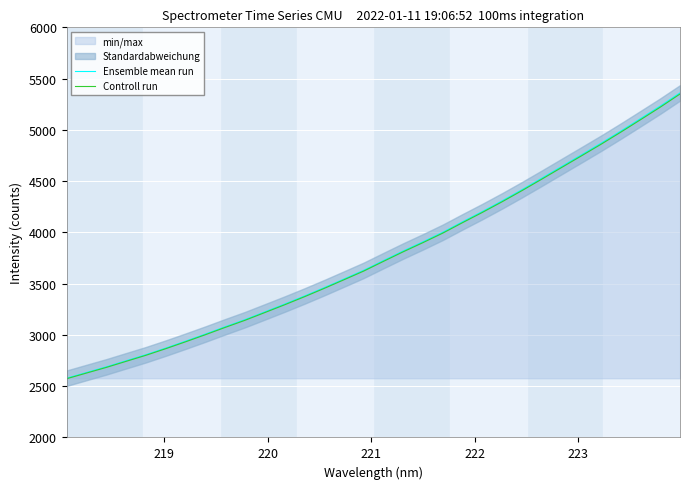

Rank the series by their average value, from lowest to highest.

Controll run, Ensemble mean run